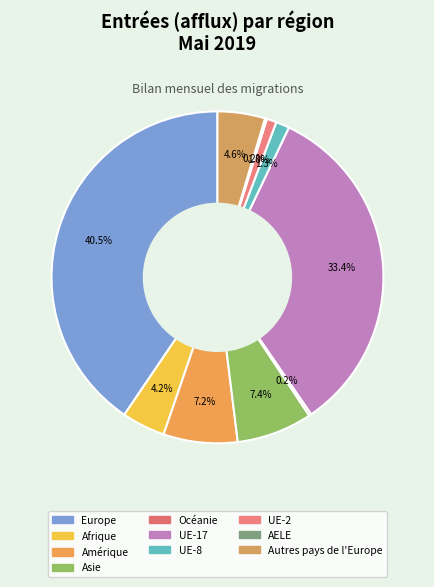

Rank the categories by value from highest to lowest.

Europe, UE-17, Asie, Amérique, Autres pays de l'Europe, Afrique, UE-8, UE-2, Océanie, AELE